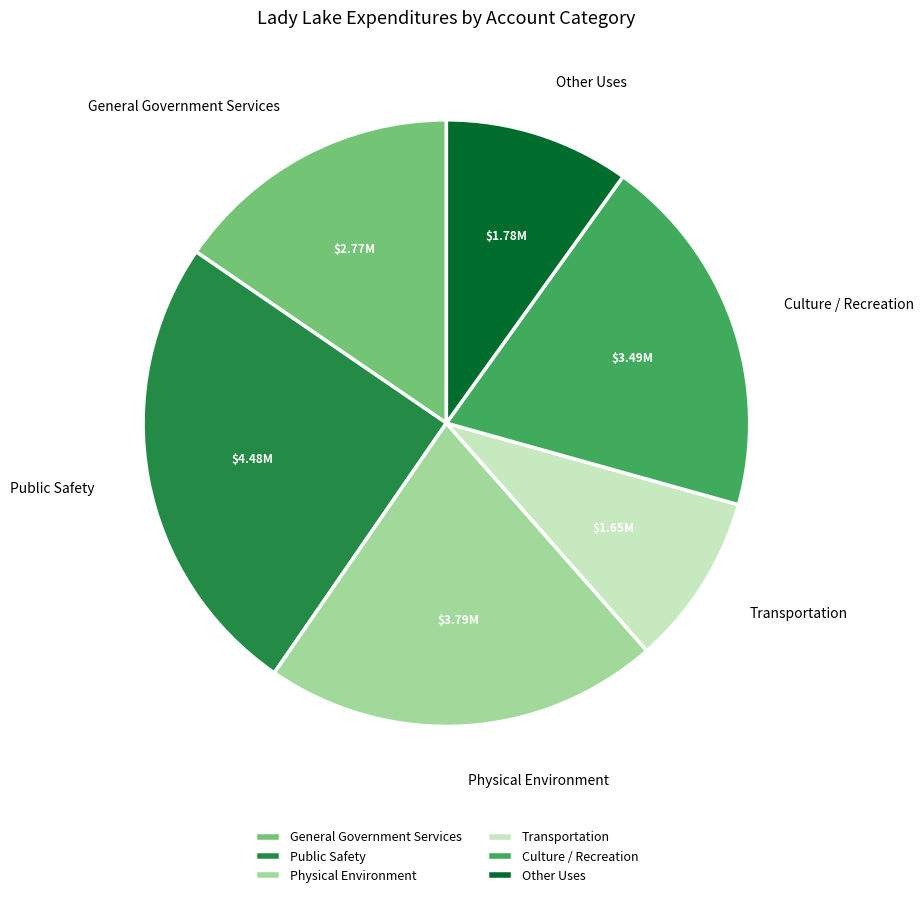

Does any single category account for the majority?

No